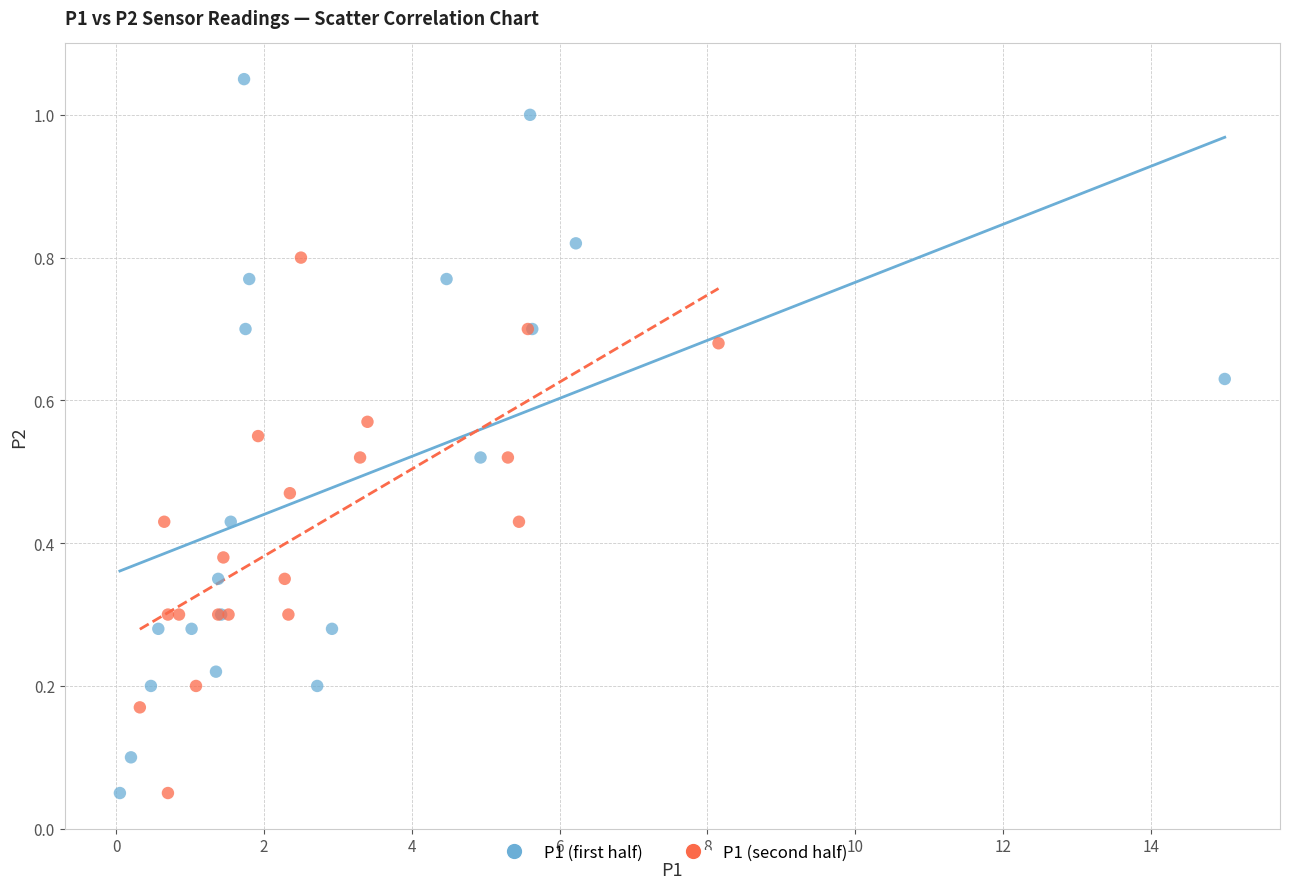

What are all the series names shown in the legend?

P1 (first half), P1 (second half)